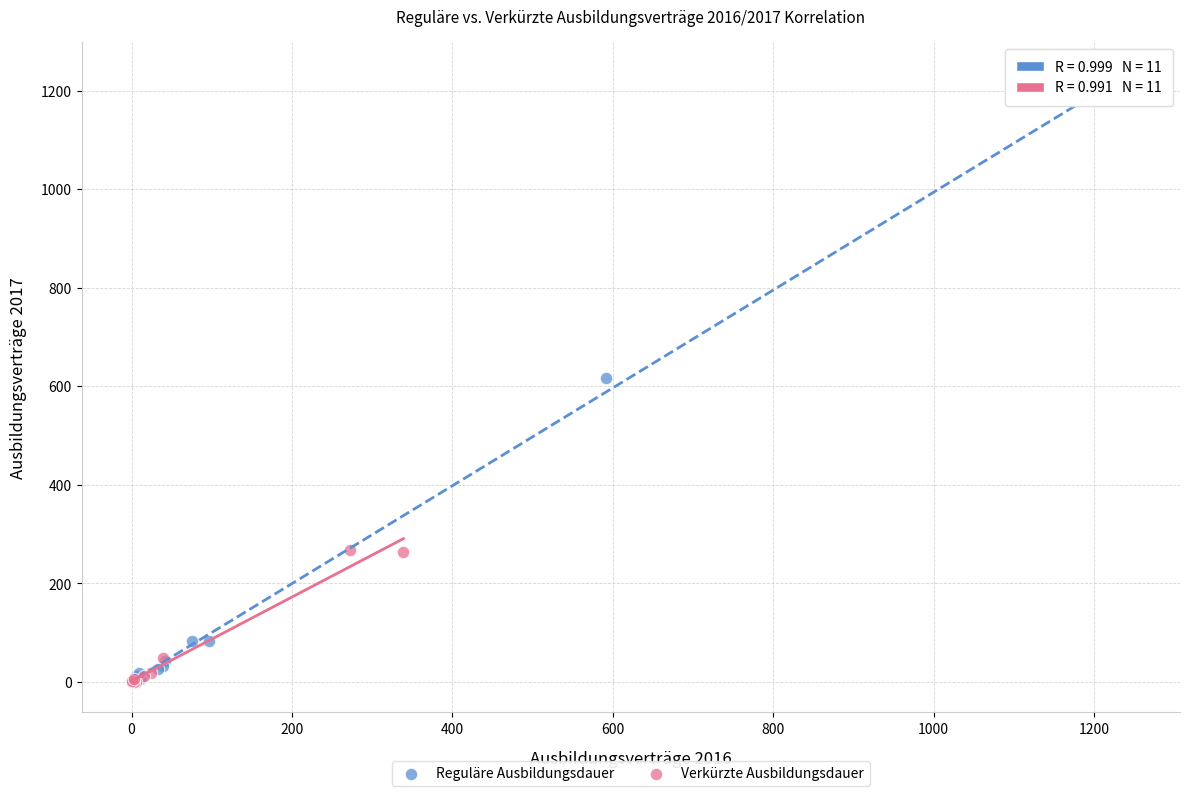

Which series reaches the maximum Y coordinate?

Reguläre Ausbildungsdauer